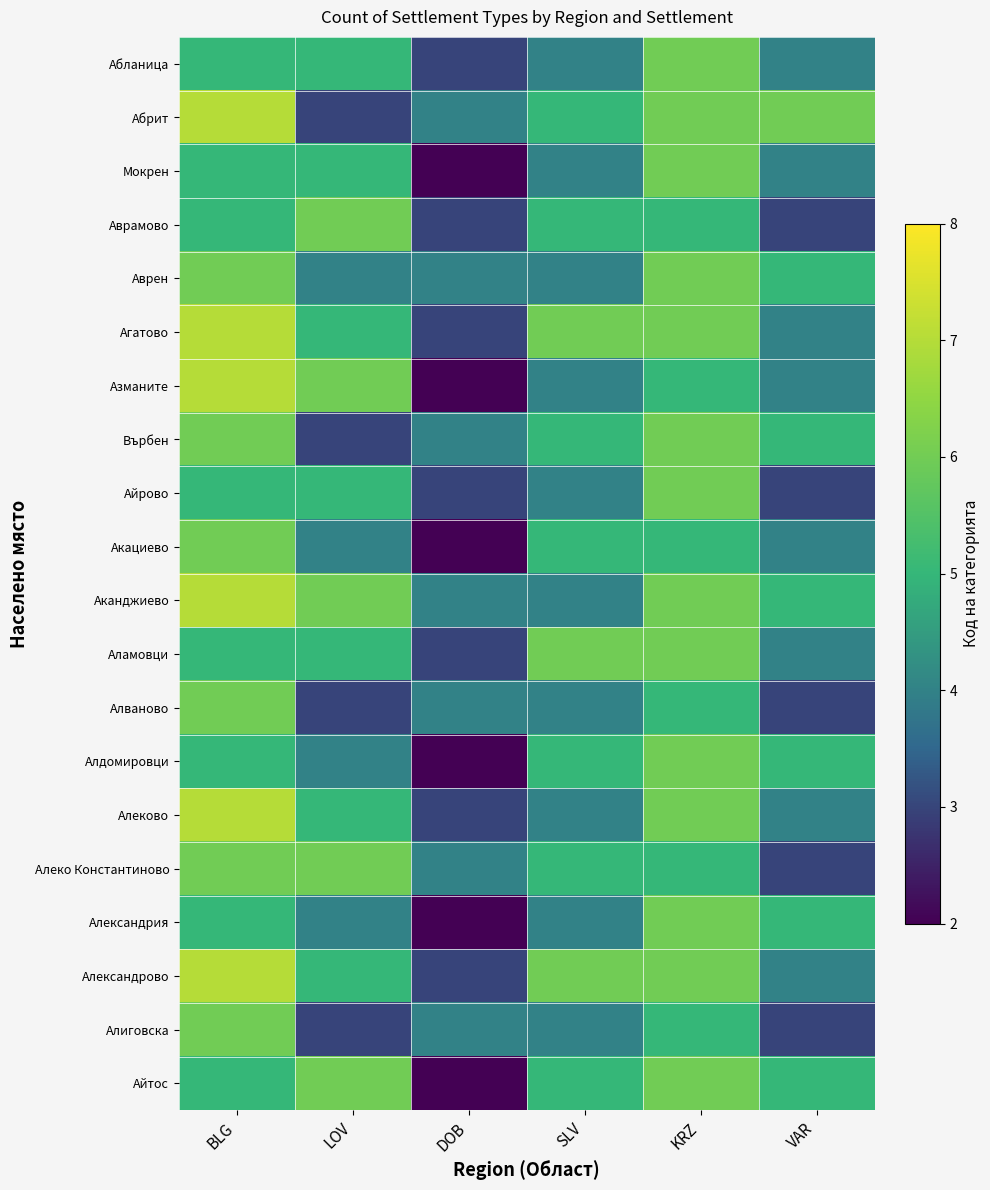

Which has a higher value, KRZ or VAR?

KRZ